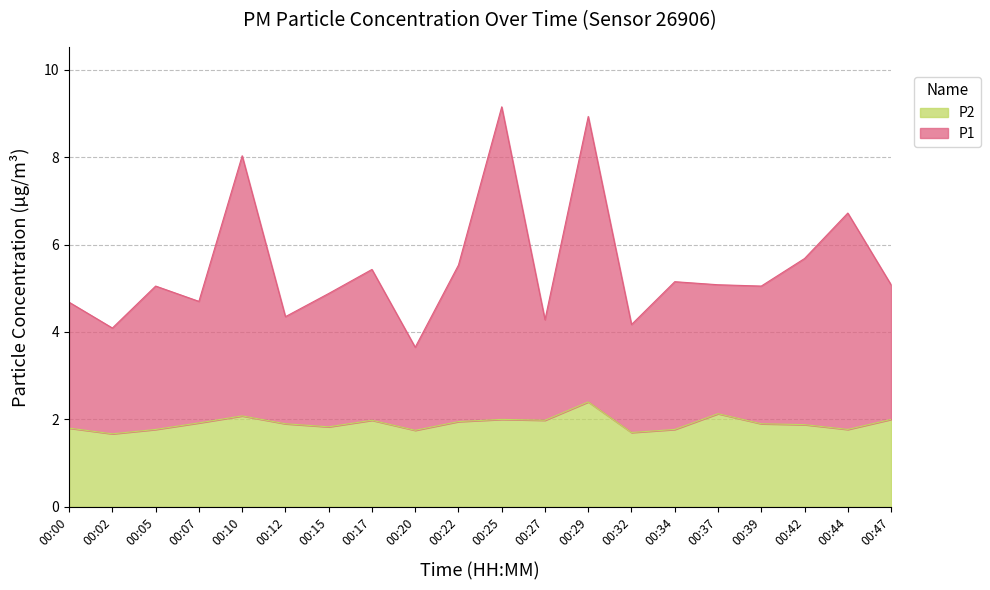

What are all the series names shown in the legend?

P2, P1